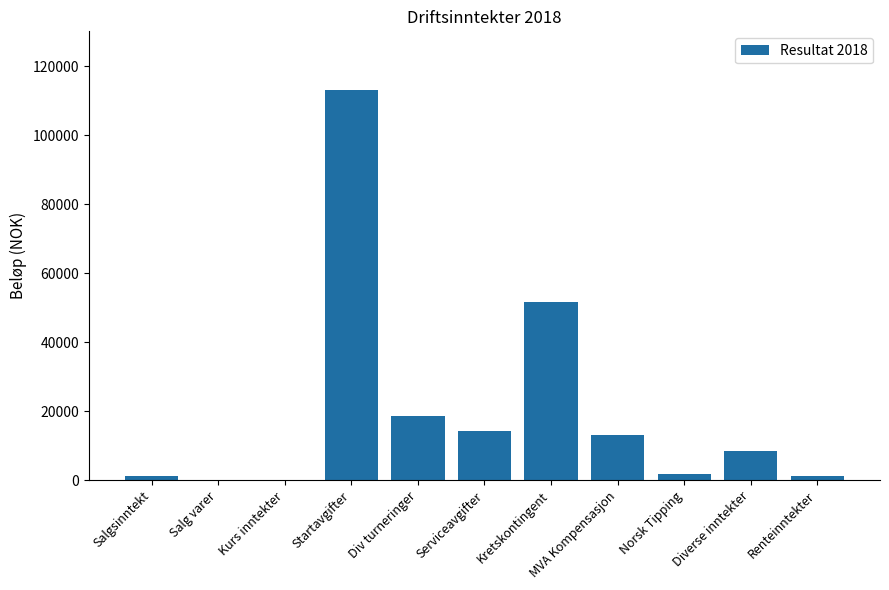

Where is the data nearest to the value 56600?

Kretskontingent